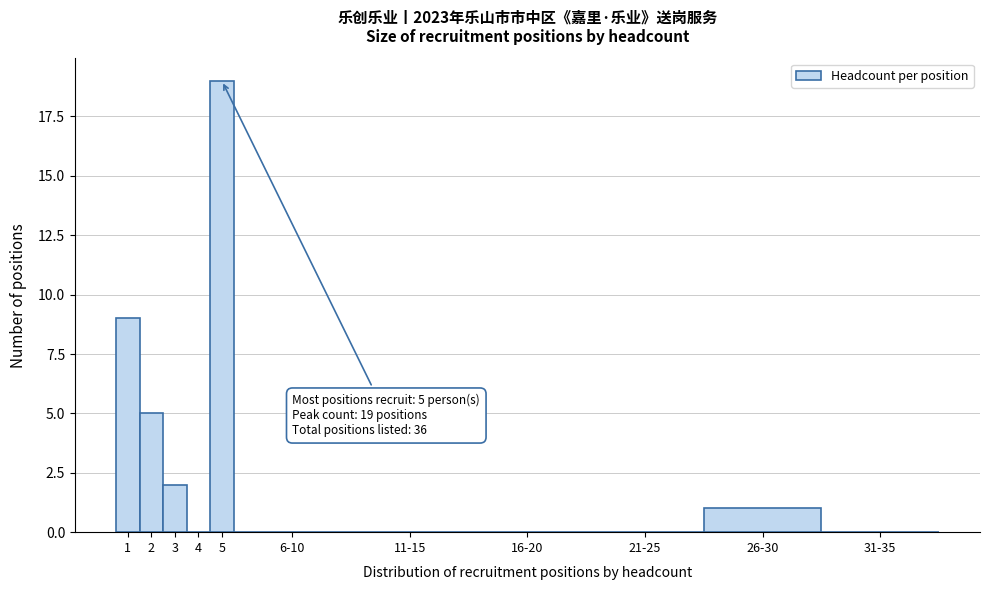

Reading left to right, transcribe all the data shown in this chart.

1=9	2=5	3=2	4=0	5=19	6-10=0	11-15=0	16-20=0	21-25=0	26-30=1	31-35=0